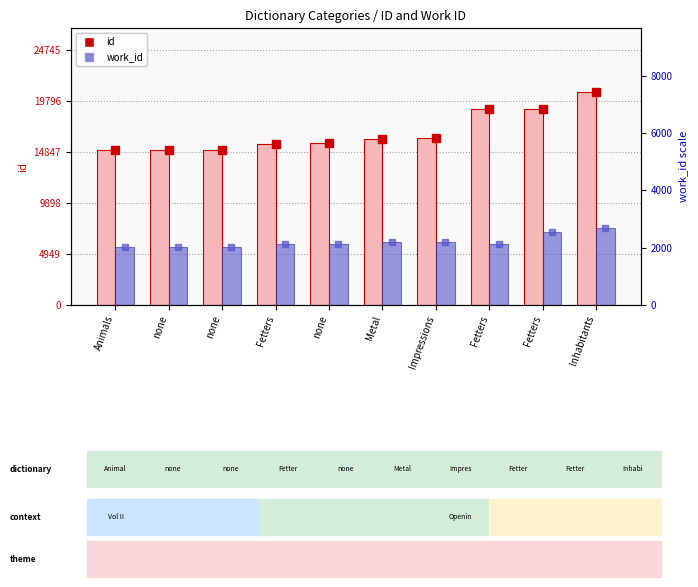

Which has a higher value, Animals or none?

none